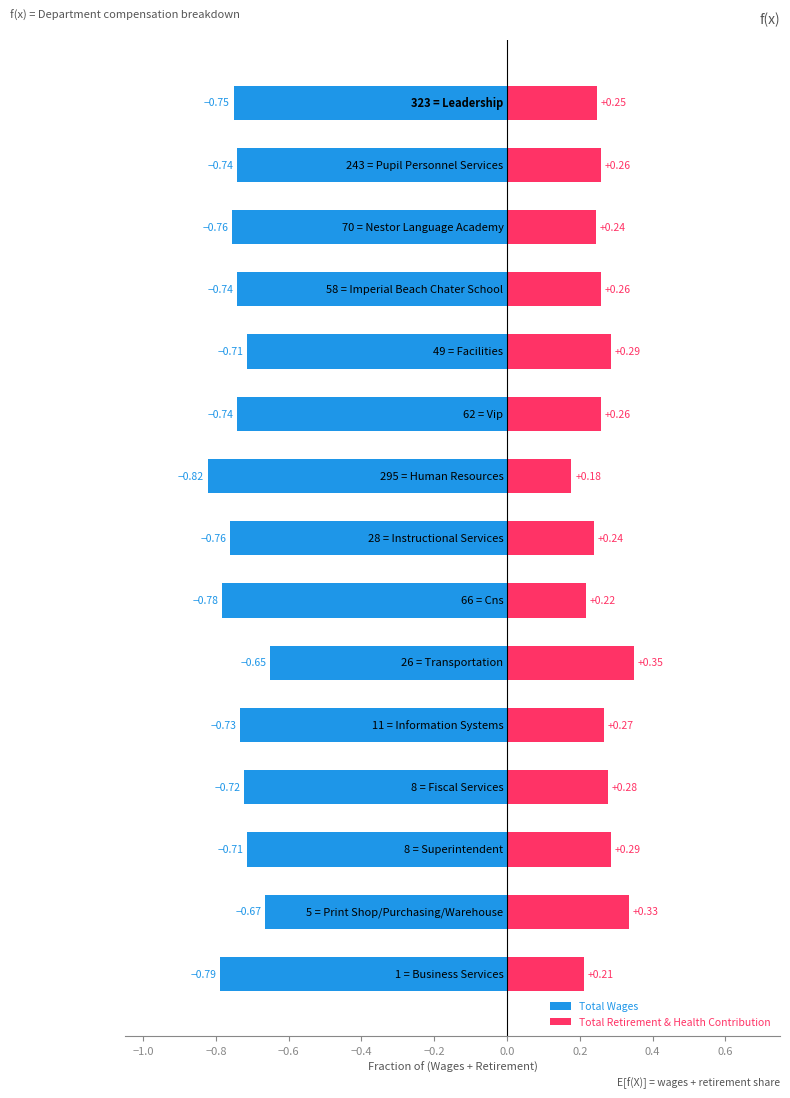

Count the number of data series in this chart.

2